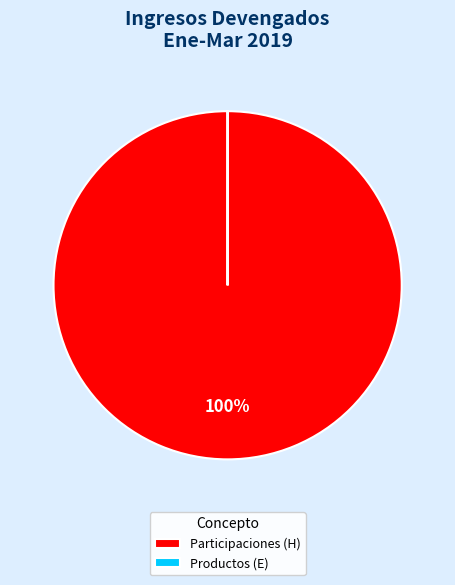

Which slice is the largest?

Participaciones (H)